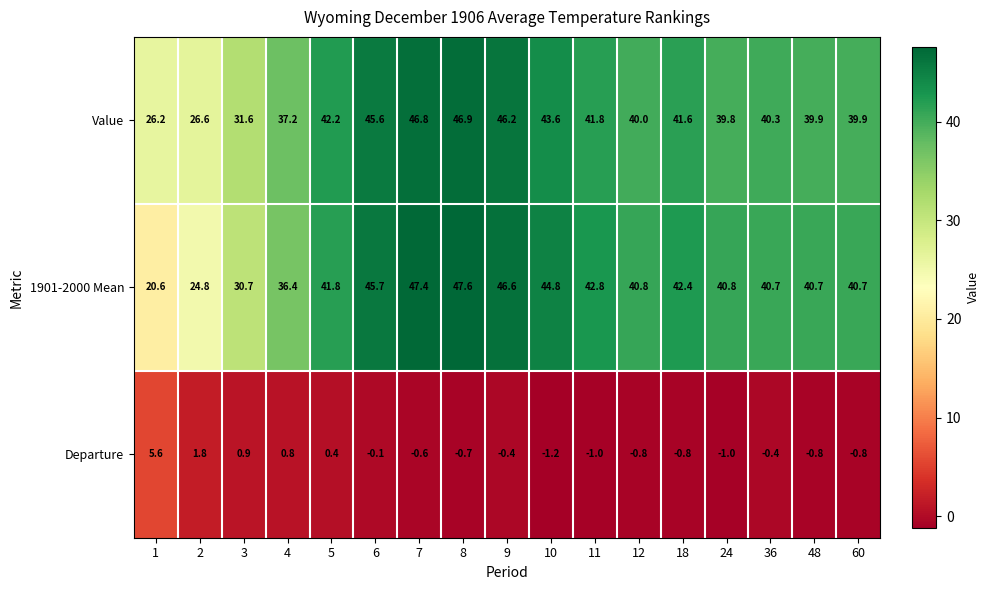

At which category is the sum across all series the highest?

8